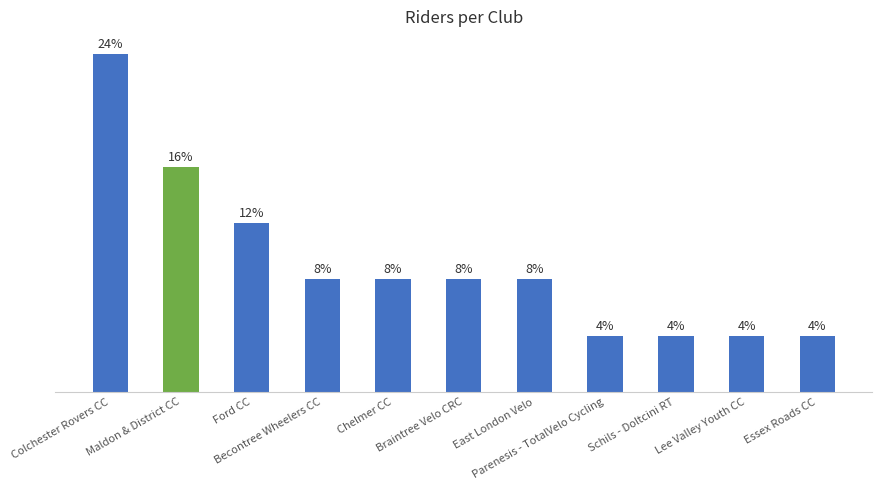

The value at Braintree Velo CRC is 3. True or false?

False